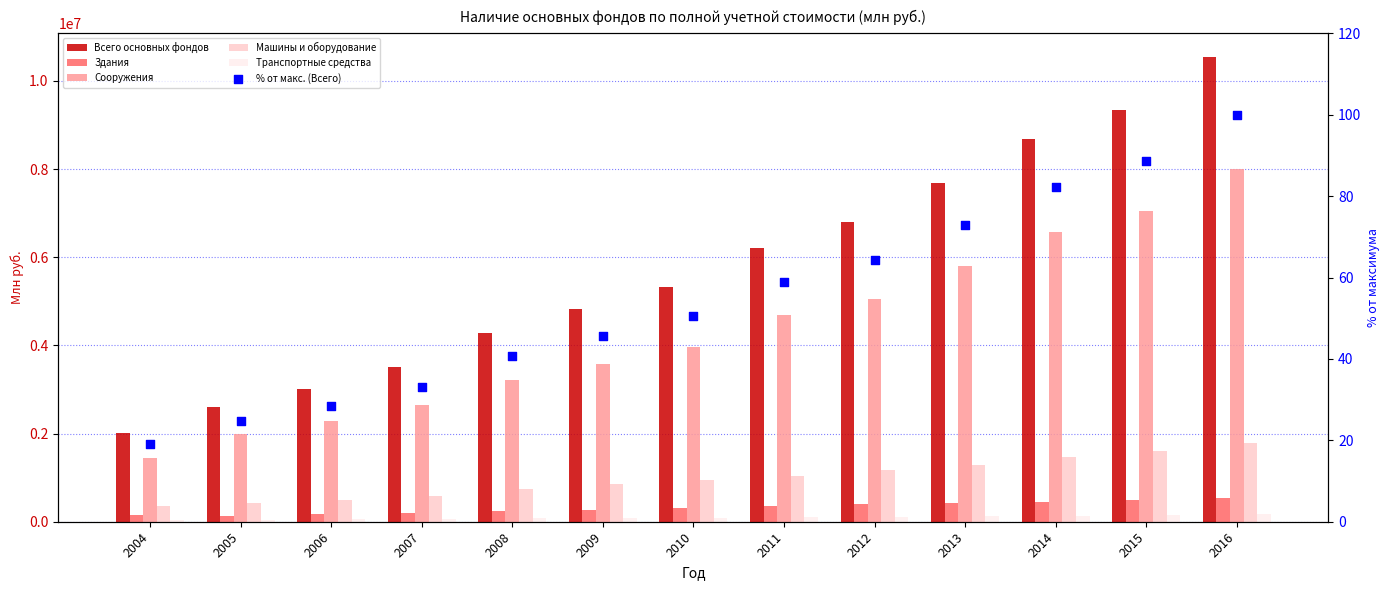

At how many categories does at least one series exceed 7502248?

4